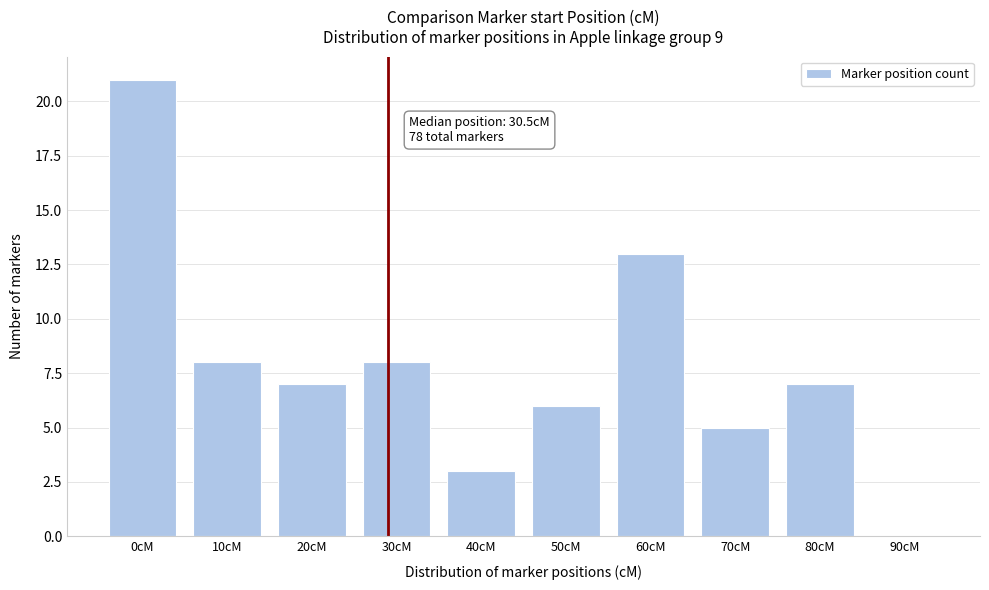

Reading left to right, transcribe all the data shown in this chart.

0cM=21	10cM=8	20cM=7	30cM=8	40cM=3	50cM=6	60cM=13	70cM=5	80cM=7	90cM=0